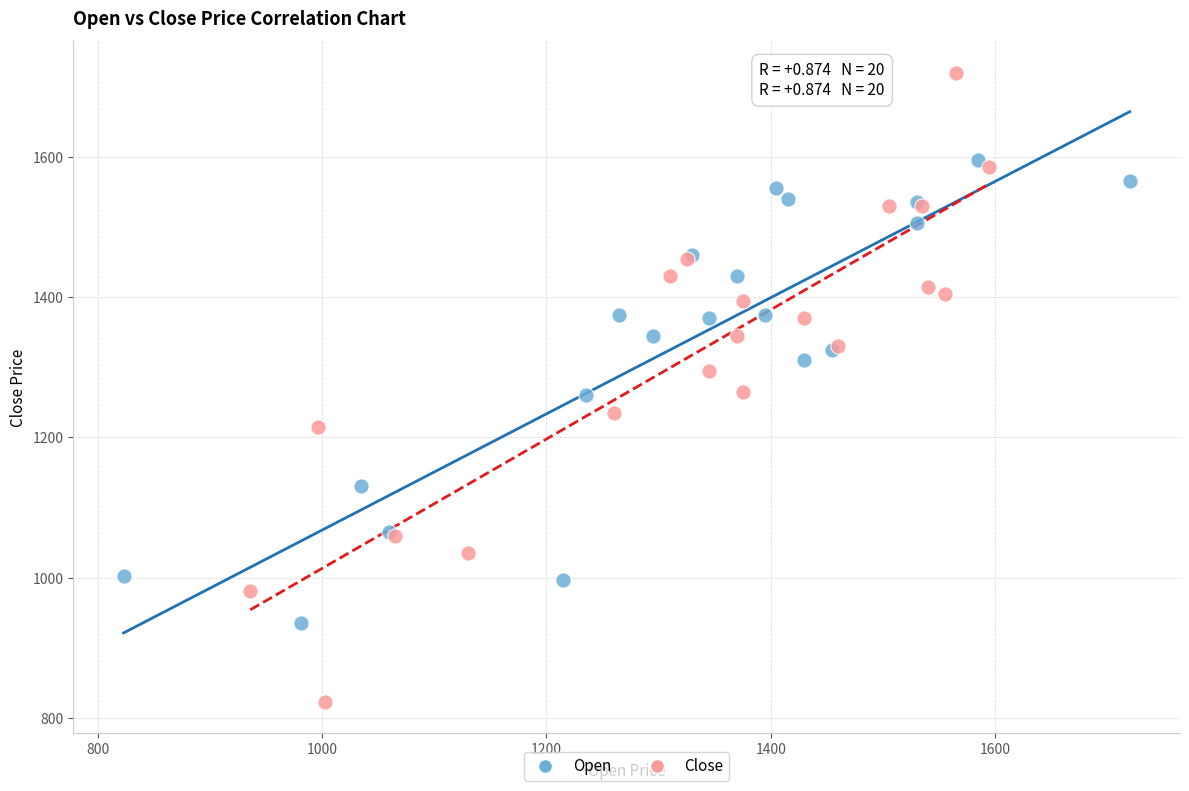

What are all the series names shown in the legend?

Open, Close